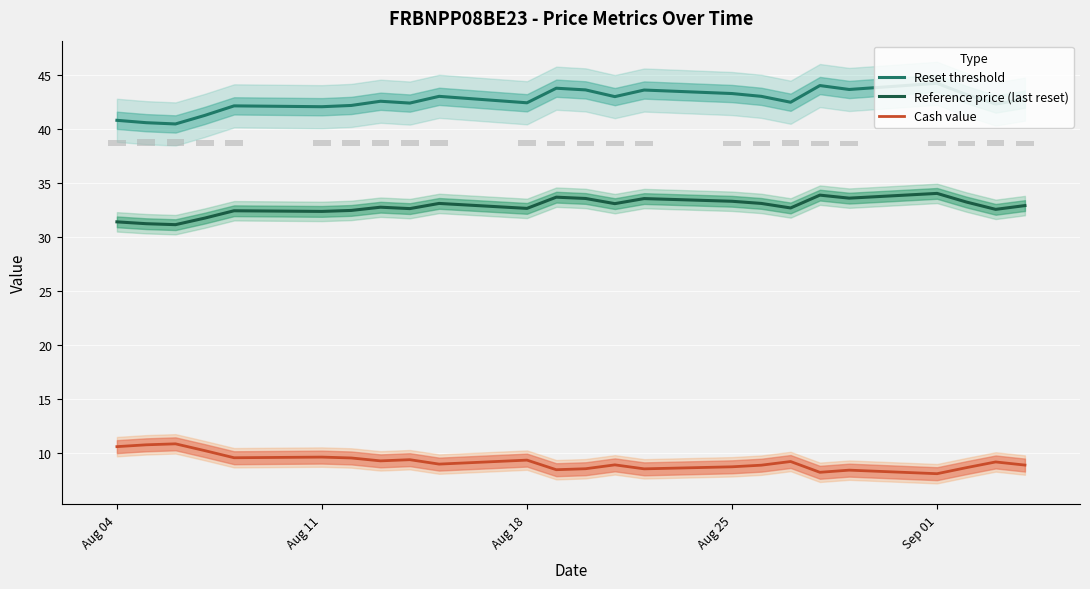

What is the value of the Reference price (last reset) bar at the 16th from the left?

33.3